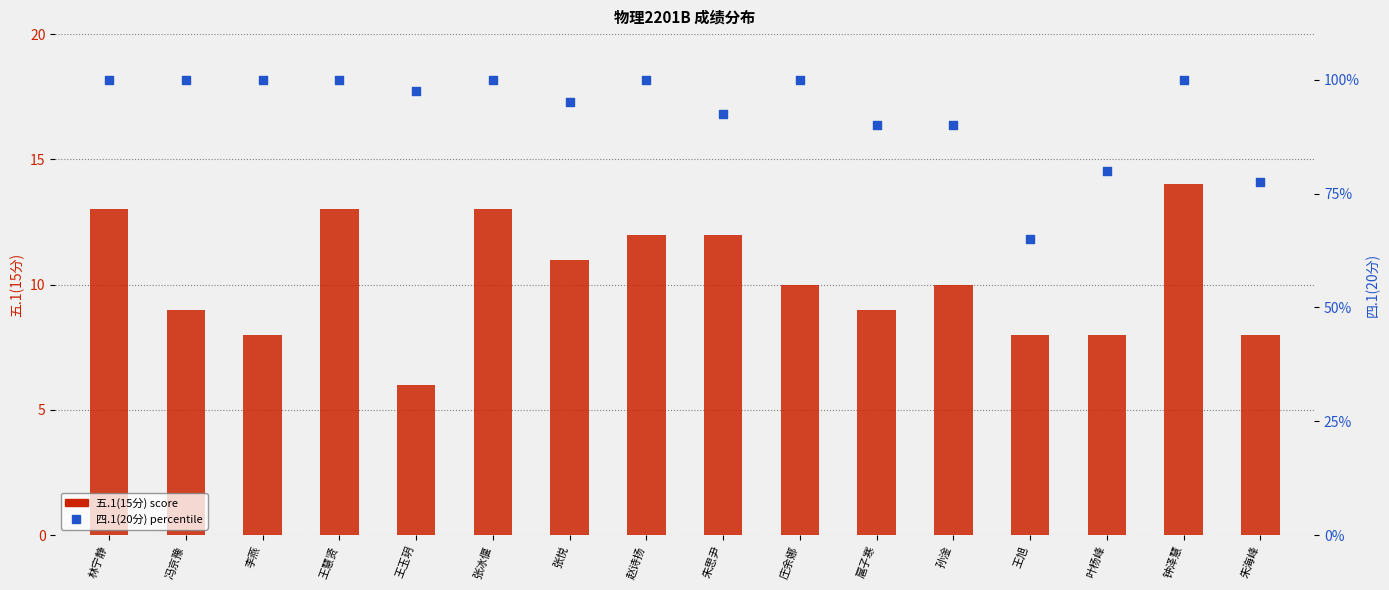

Is the value of 五.1(15分) at 李燕 greater than the value of 四.1(20分) at 叶杨峰?

No